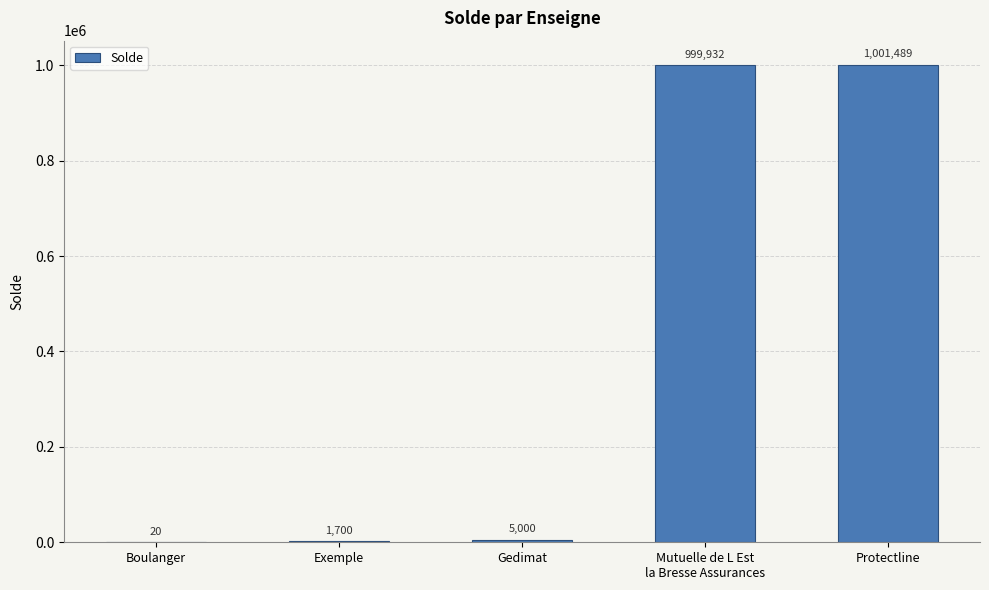

Which has a higher value, Gedimat or Protectline?

Protectline